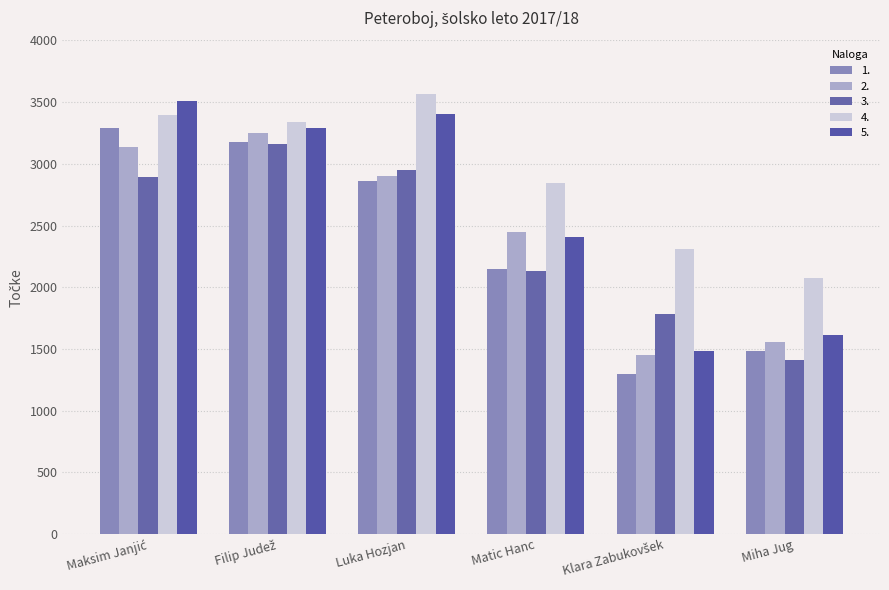

What is the difference between the second highest and minimum values in the 5. series?

1925